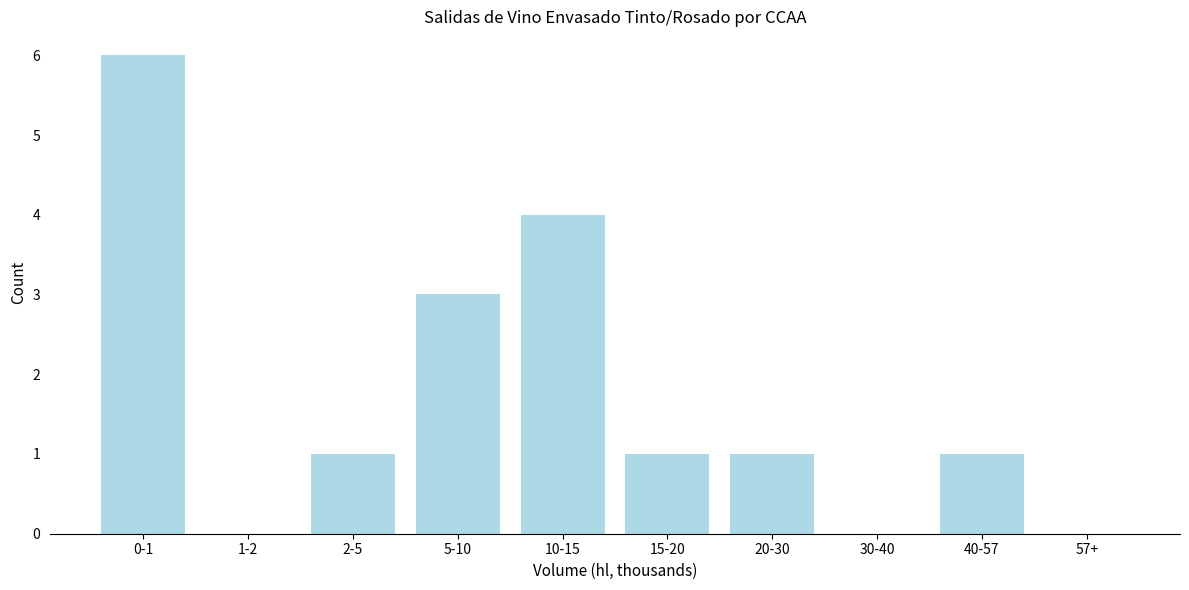

Reading right to left, extract all data points from this chart.

57+=0	40-57=1	30-40=0	20-30=1	15-20=1	10-15=4	5-10=3	2-5=1	1-2=0	0-1=6